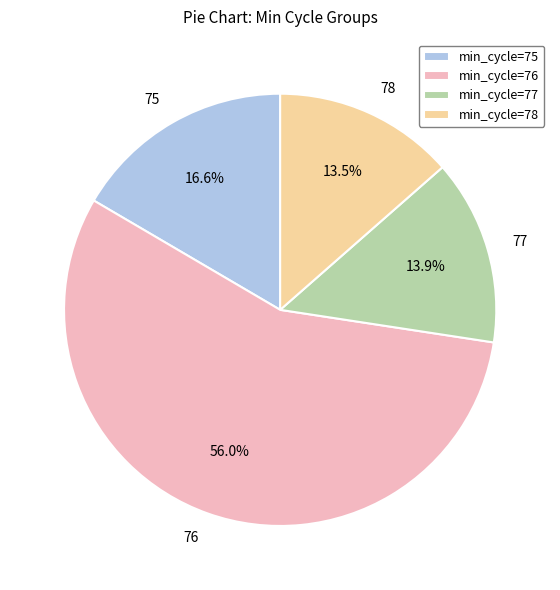

How many segments does this pie chart have?

4